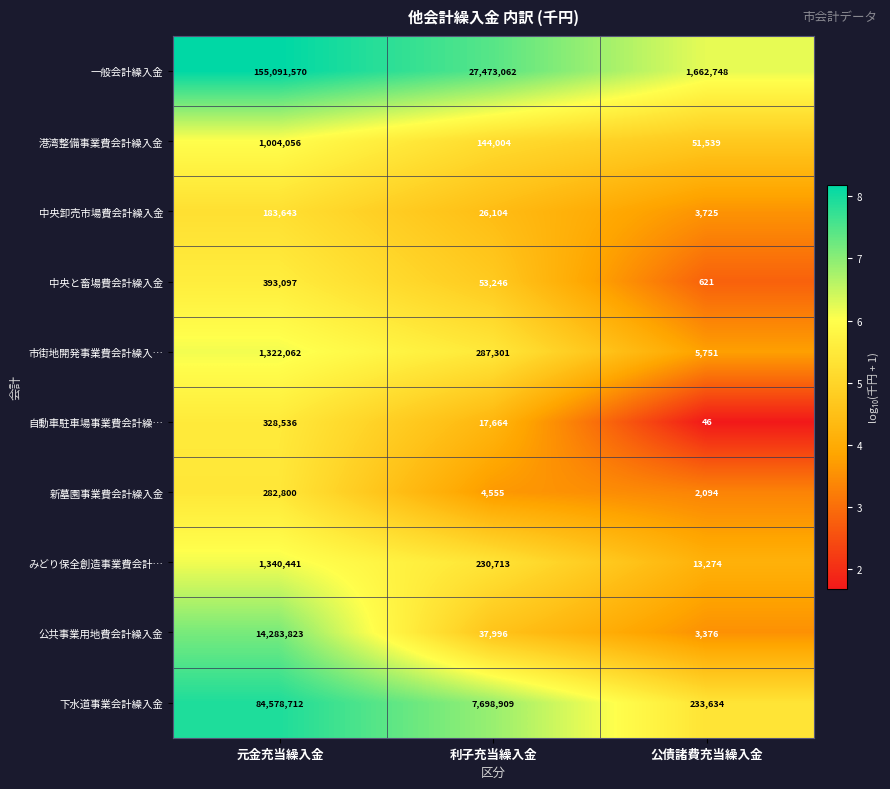

What is the total value across all series at 元金充当繰入金?

258808740